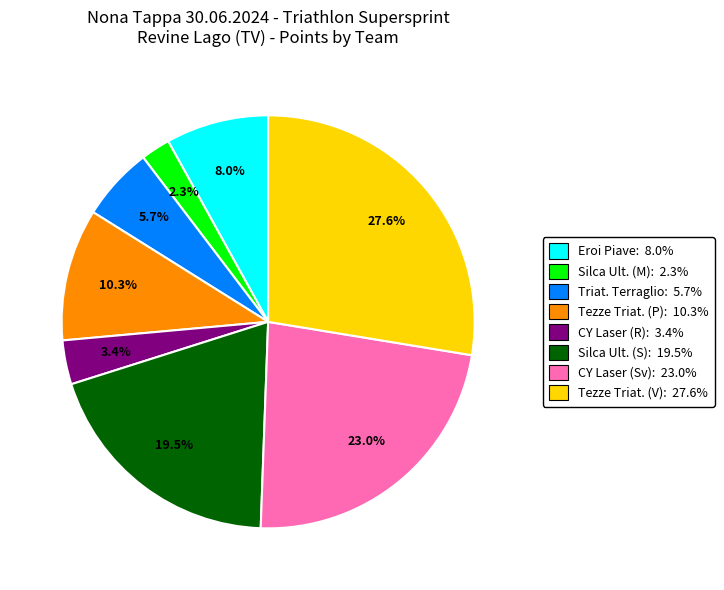

Is there any slice that represents more than half of the pie?

No